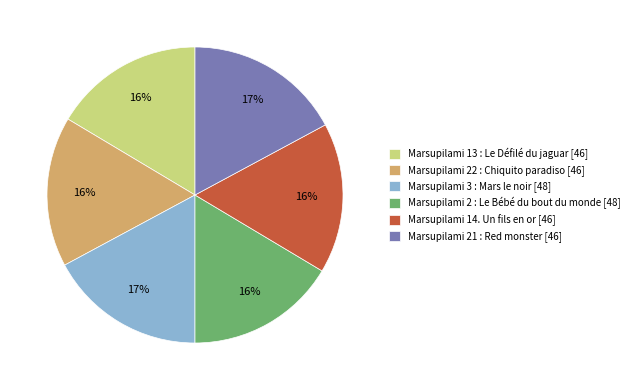

To the nearest percent, what is the combined percentage of Marsupilami 14. Un fils en or [46] and Marsupilami 3 : Mars le noir [48]?

34%